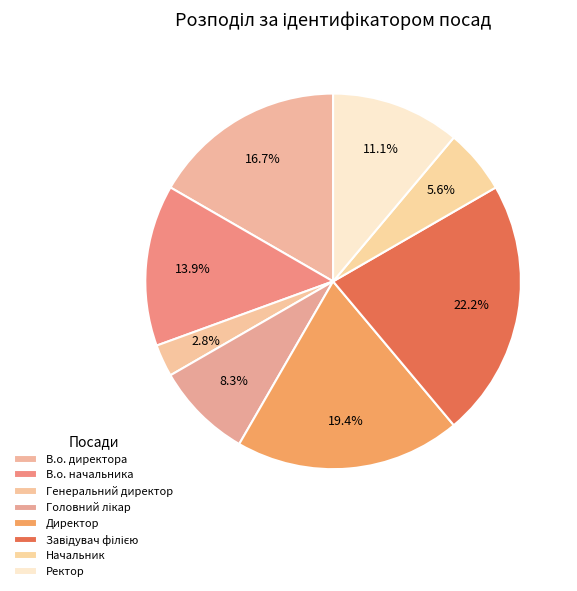

Count the number of slices in the pie.

8